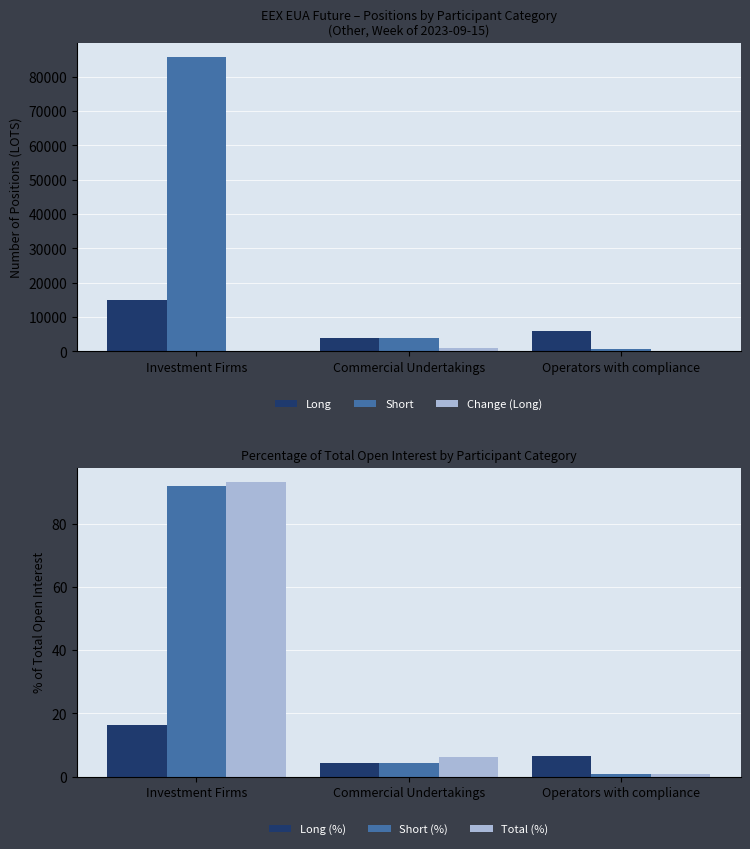

What is the value of the Change (Long) bar at the 2nd from the left?

980.0